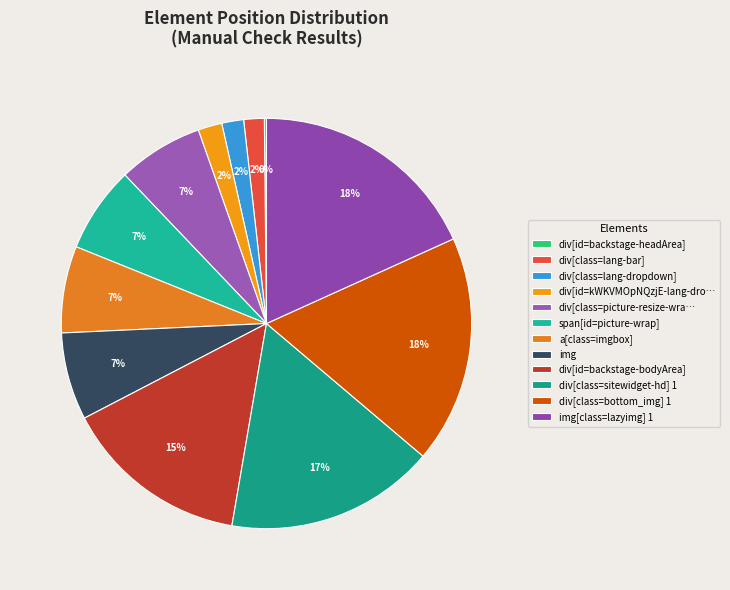

Which slice is the smallest?

div[id=backstage-headArea]